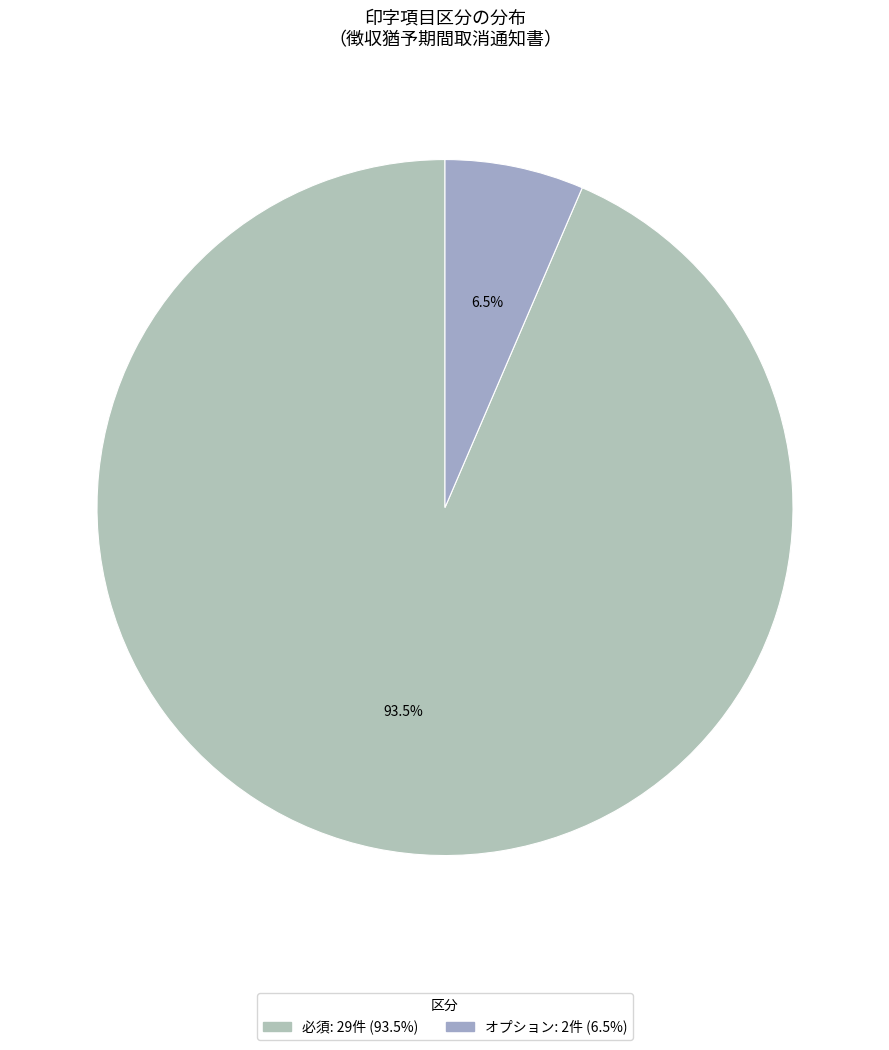

How many segments does this pie chart have?

2